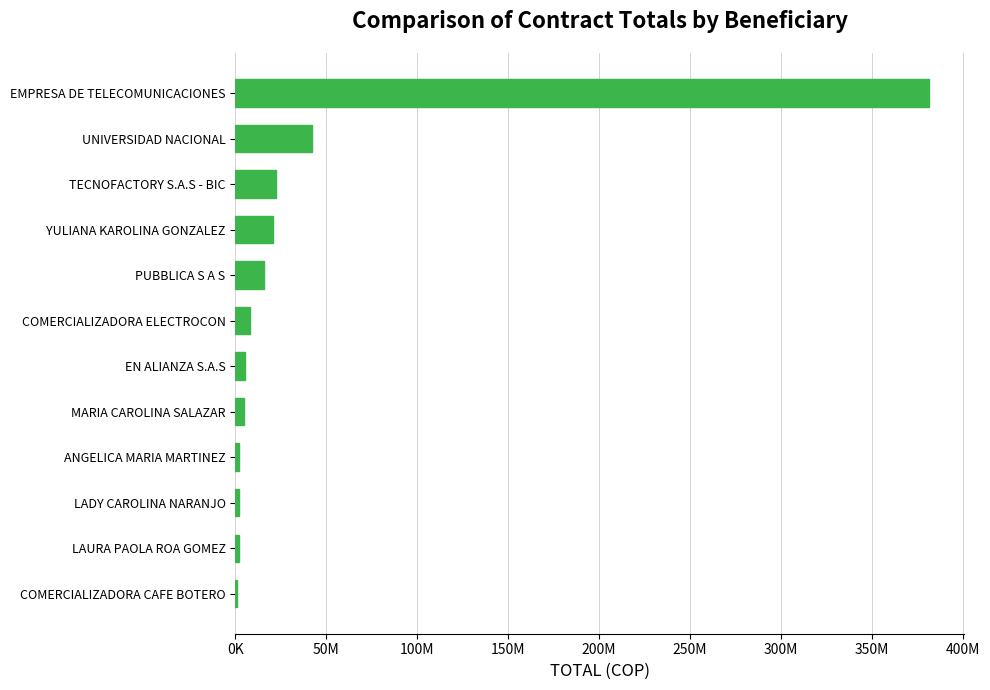

At which label is the value closest to 191156795?

UNIVERSIDAD NACIONAL